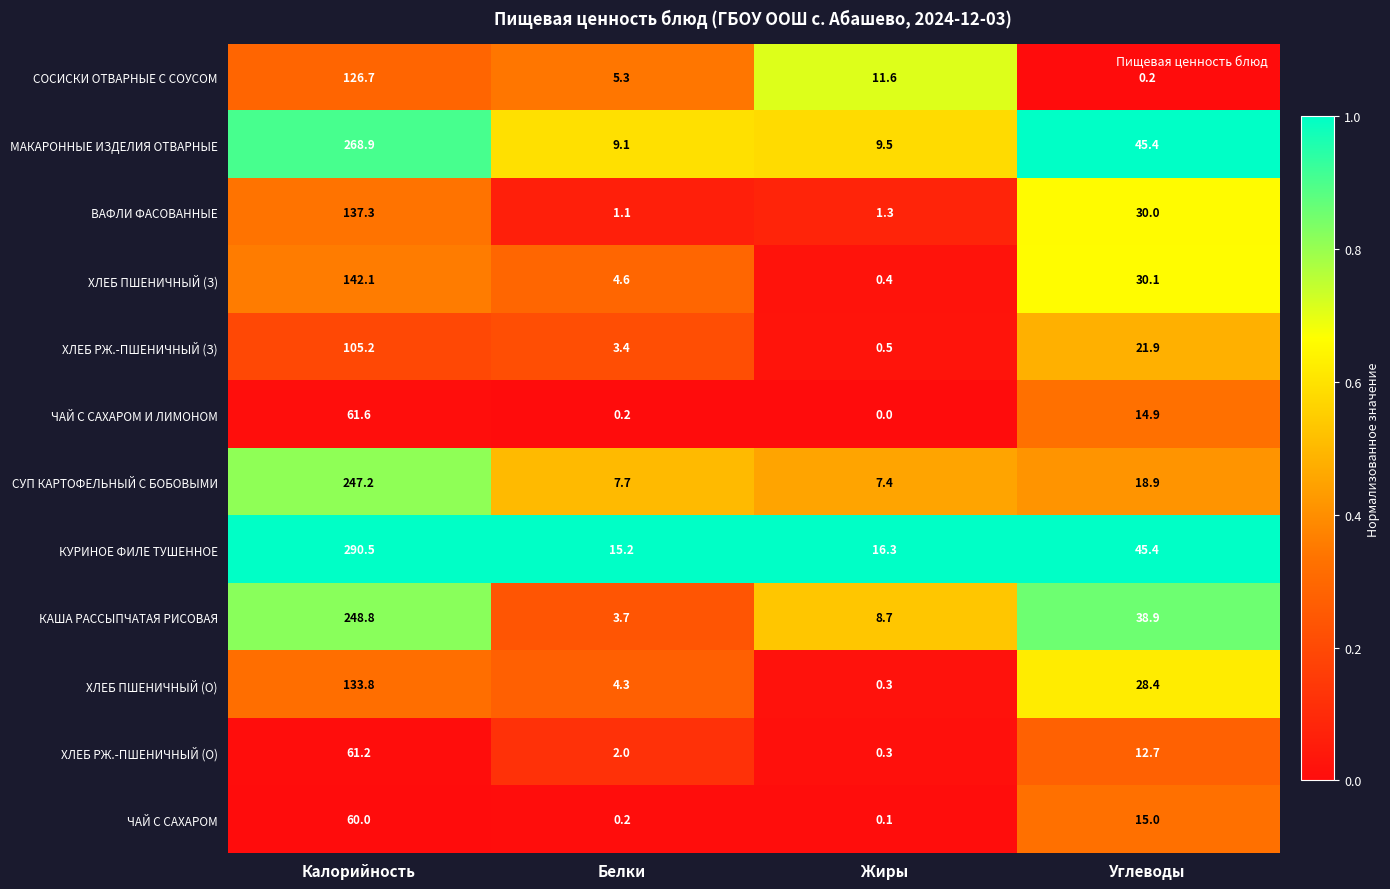

What is the total value across all series at Белки?

56.8